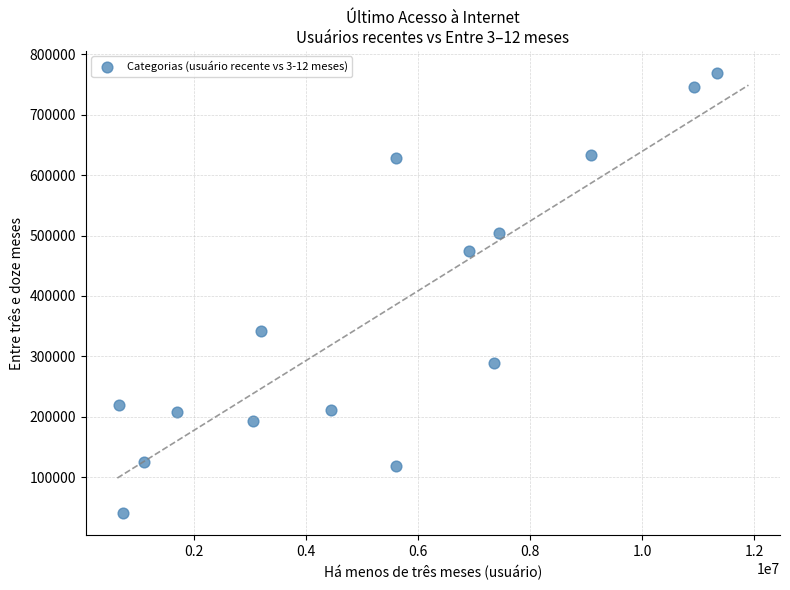

What is the range of X values (max minus min)?

10652956